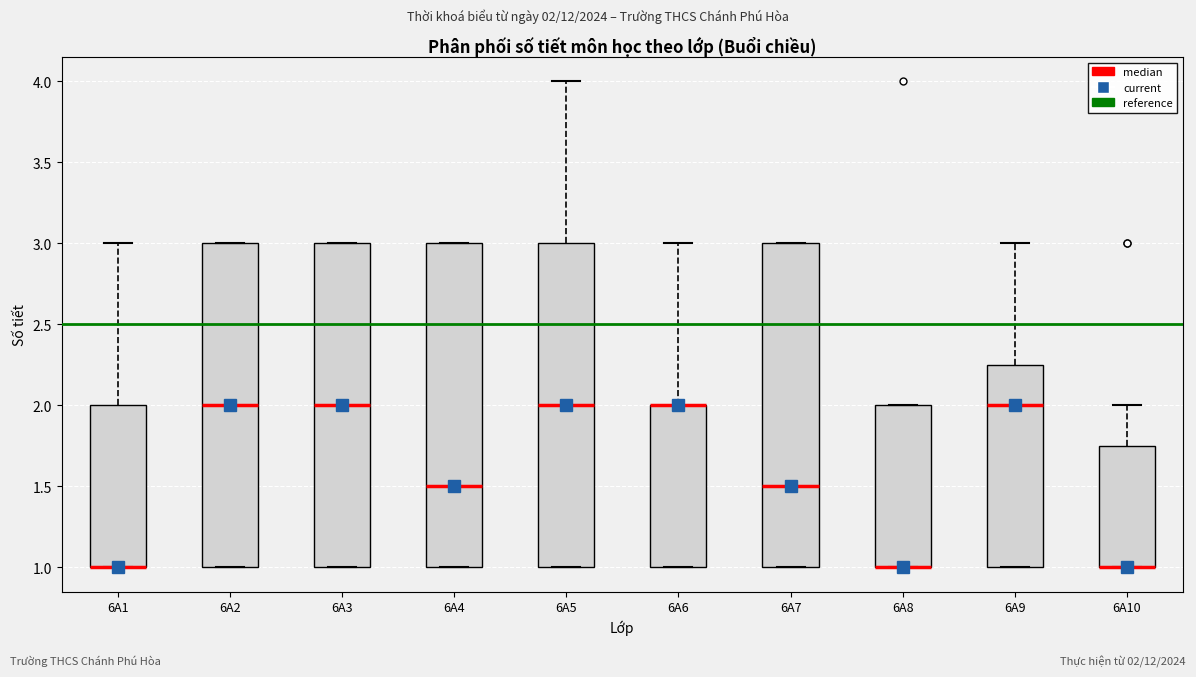

Reading left to right, transcribe this box plot: for each box, give where its median line is, the range the box spans, and where its two whiskers end, as read against the y-axis. The values are not printed on the chart, so give them approximately, as read against the axis.

6A1: median 1.00 (drawn on the box's lower edge), box 1.00 to 2.00, whiskers 1.00 to 3.00
6A2: median 2.00, box 1.00 to 3.00, whiskers 1.00 to 3.00
6A3: median 2.00, box 1.00 to 3.00, whiskers 1.00 to 3.00
6A4: median 1.50, box 1.00 to 3.00, whiskers 1.00 to 3.00
6A5: median 2.00, box 1.00 to 3.00, whiskers 1.00 to 4.00
6A6: median 2.00 (drawn on the box's upper edge), box 1.00 to 2.00, whiskers 1.00 to 3.00
6A7: median 1.50, box 1.00 to 3.00, whiskers 1.00 to 3.00
6A8: median 1.00 (drawn on the box's lower edge), box 1.00 to 2.00, whiskers 1.00 to 2.00
6A9: median 2.00, box 1.00 to 2.25, whiskers 1.00 to 3.00
6A10: median 1.00 (drawn on the box's lower edge), box 1.00 to 1.75, whiskers 1.00 to 2.00